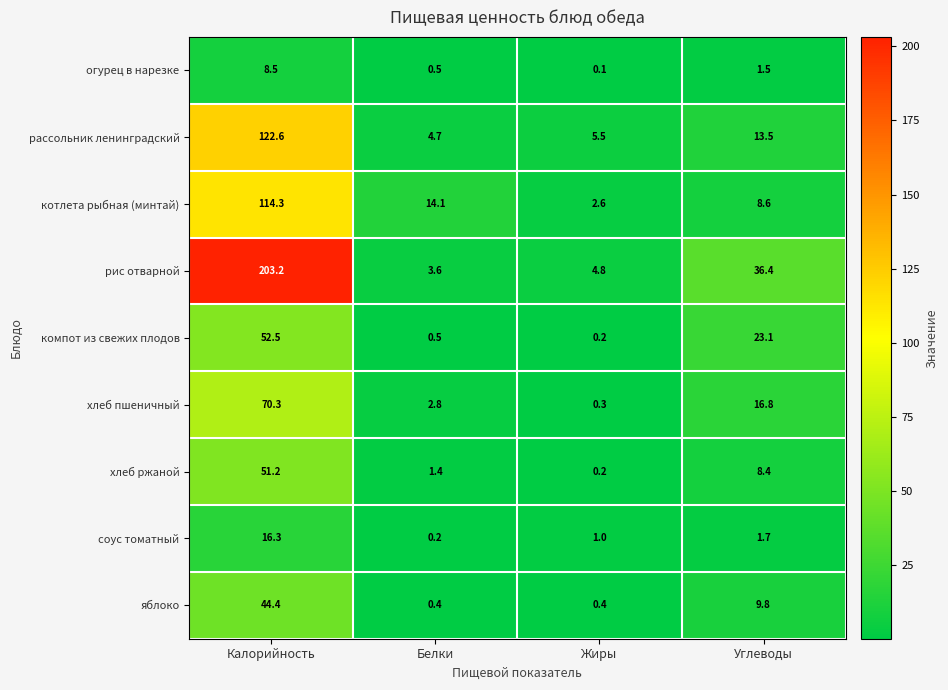

At how many categories does at least one series exceed 191?

1